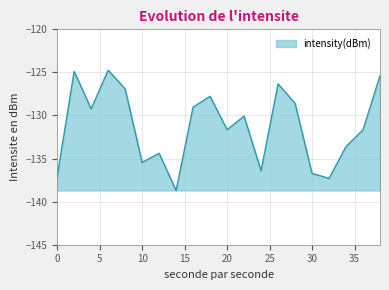

What is the smallest value displayed?

-138.7